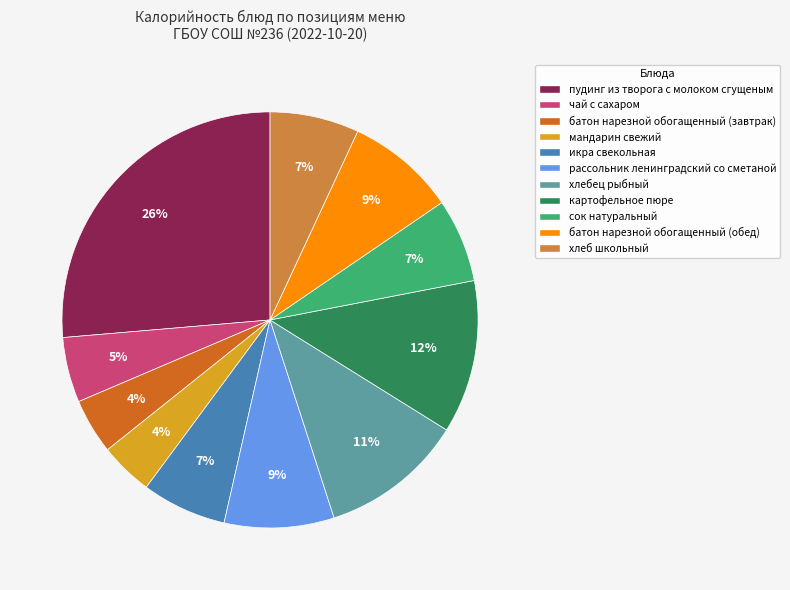

Approximately how many times larger is the value at хлеб школьный compared to чай с сахаром?

1.4